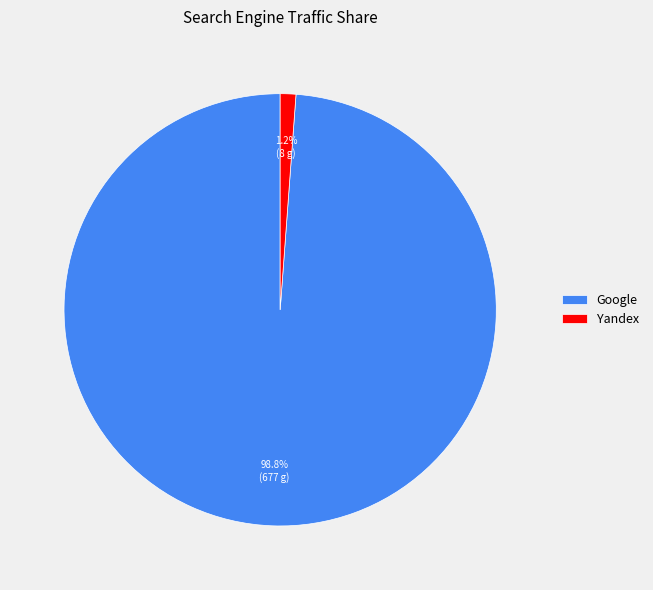

To the nearest percent, what is the average slice percentage?

50%